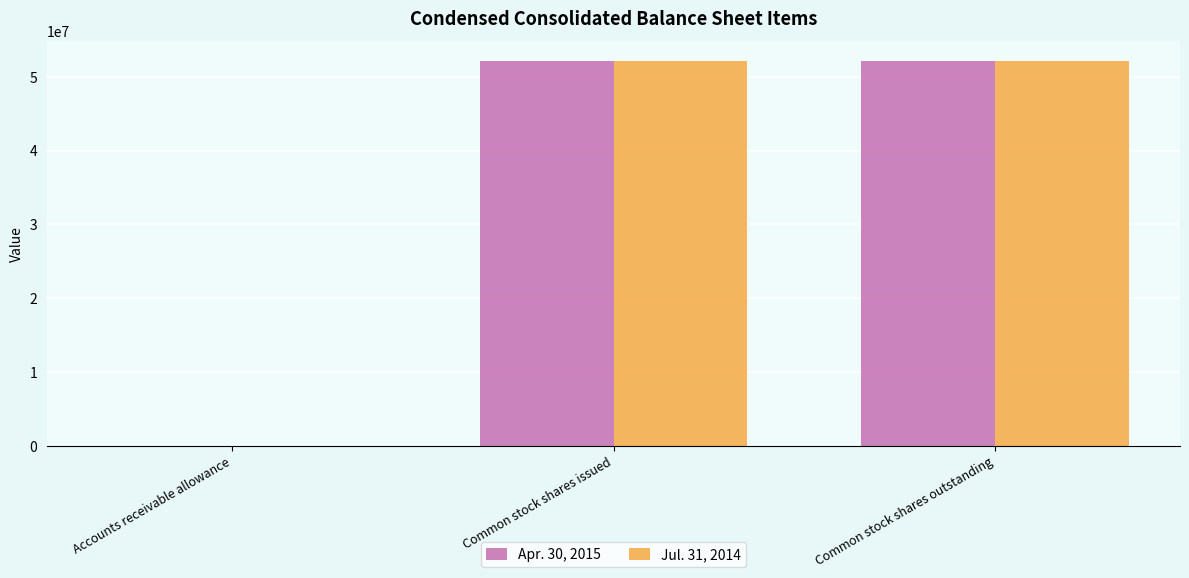

What is the maximum value shown in the chart?

52190790